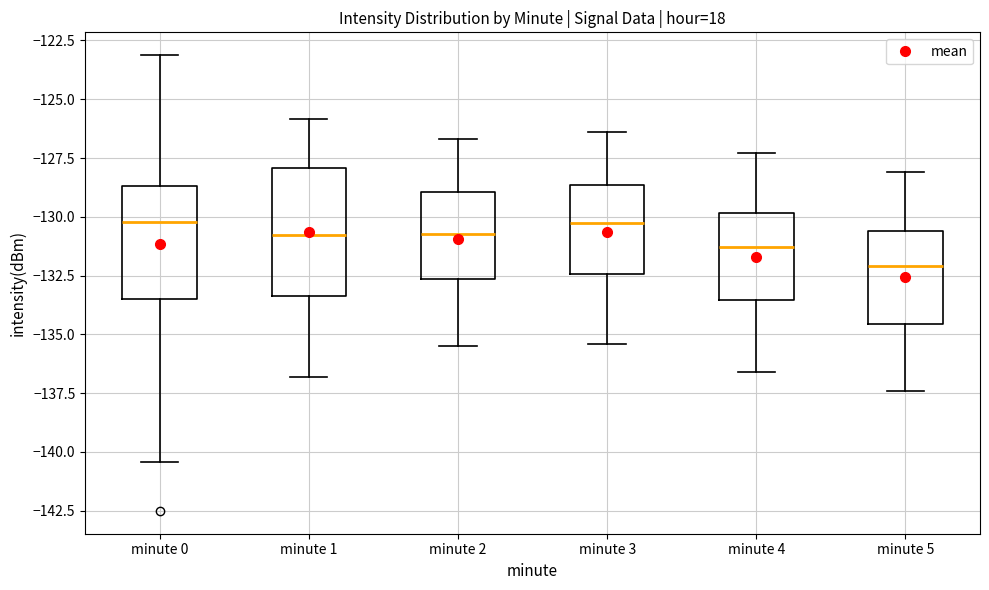

Reading left to right, read every box against the y-axis: the position of its median line, the range the box covers, and the ends of its whiskers. The values are not printed on the chart, so give them approximately, as read against the axis.

minute 0: median -130.0, box -133.5 to -128.5, whiskers -140.5 to -123.0
minute 1: median -131.0, box -133.5 to -128.0, whiskers -137.0 to -126.0
minute 2: median -130.5, box -132.5 to -129.0, whiskers -135.5 to -126.5
minute 3: median -130.0, box -132.5 to -128.5, whiskers -135.5 to -126.5
minute 4: median -131.5, box -133.5 to -130.0, whiskers -136.5 to -127.5
minute 5: median -132.0, box -134.5 to -130.5, whiskers -137.5 to -128.0